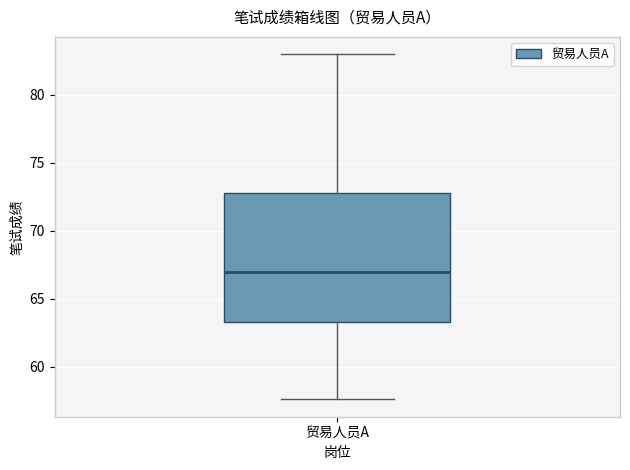

Transcribe this box plot: give where the median line is, the range the box spans, and where the two whiskers end, as read against the y-axis. The values are not printed on the chart, so give them approximately, as read against the axis.

median 67.0, box 63.5 to 73.0, whiskers 57.5 to 83.0